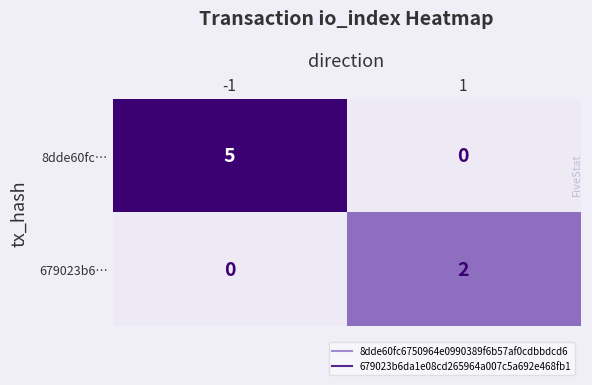

What is the spread (max minus min) of values at 1?

2